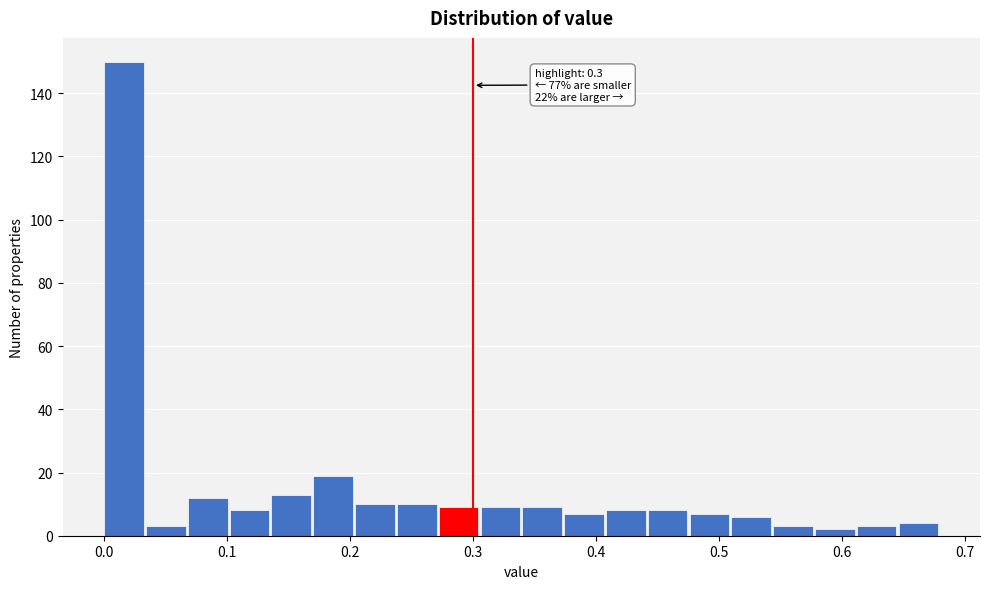

Read against the x-axis, roughly where is the centre of the tallest bar?

0.02